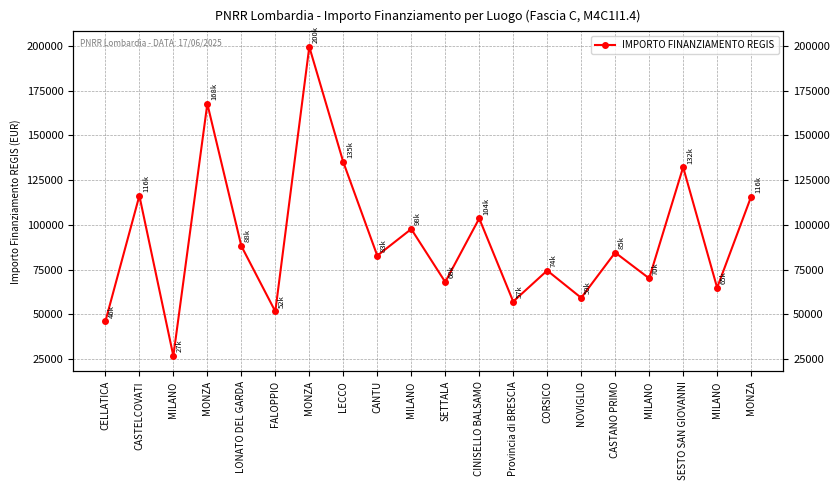

What is the change in value from FALOPPIO to LECCO?

+83537.1